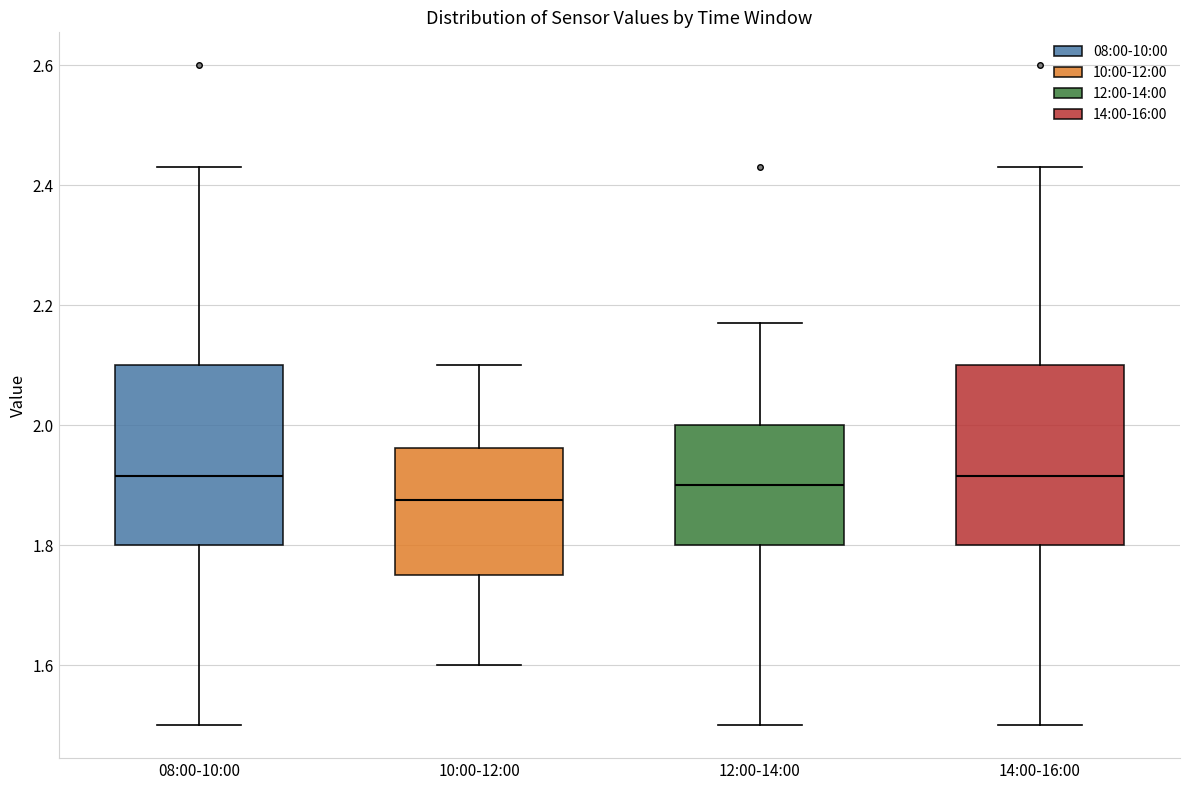

Reading left to right, read every box against the y-axis: the position of its median line, the range the box covers, and the ends of its whiskers. The values are not printed on the chart, so give them approximately, as read against the axis.

08:00-10:00: median 1.92, box 1.80 to 2.10, whiskers 1.50 to 2.44
10:00-12:00: median 1.88, box 1.76 to 1.96, whiskers 1.60 to 2.10
12:00-14:00: median 1.90, box 1.80 to 2.00, whiskers 1.50 to 2.18
14:00-16:00: median 1.92, box 1.80 to 2.10, whiskers 1.50 to 2.44